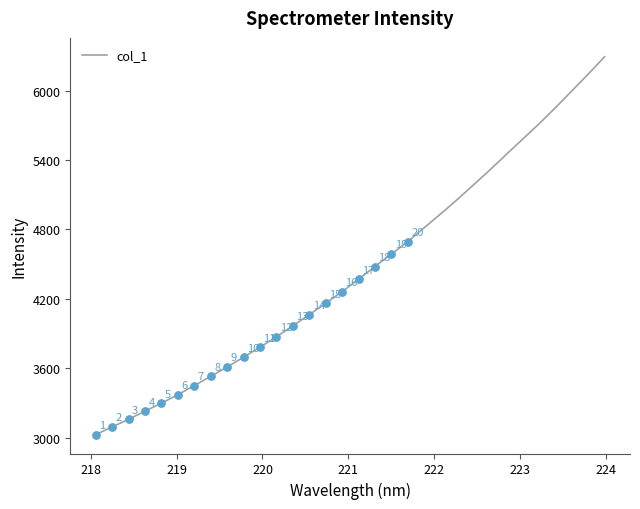

What is the smallest value displayed?

3025.8